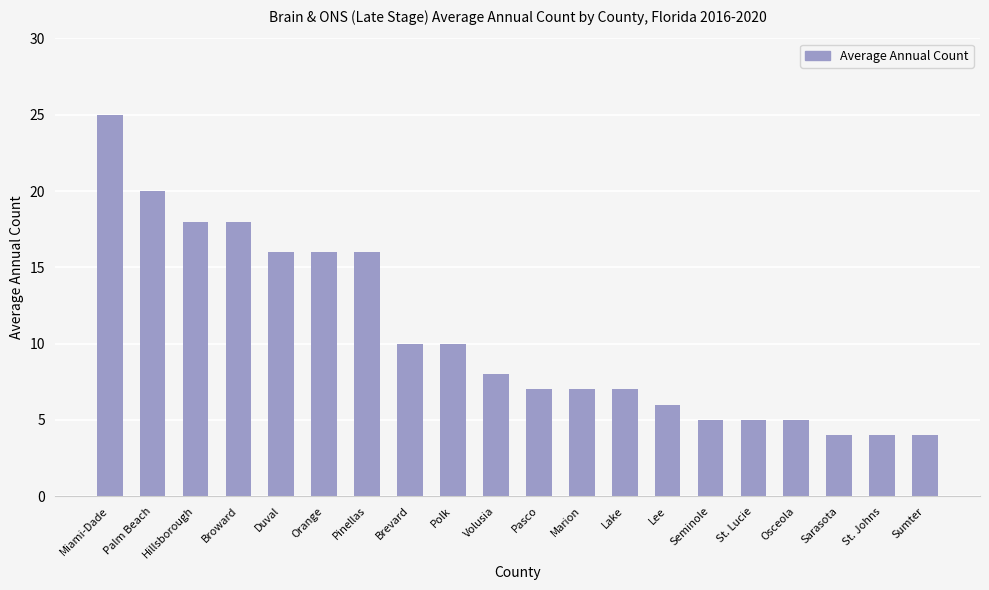

Are the bars horizontal?

No